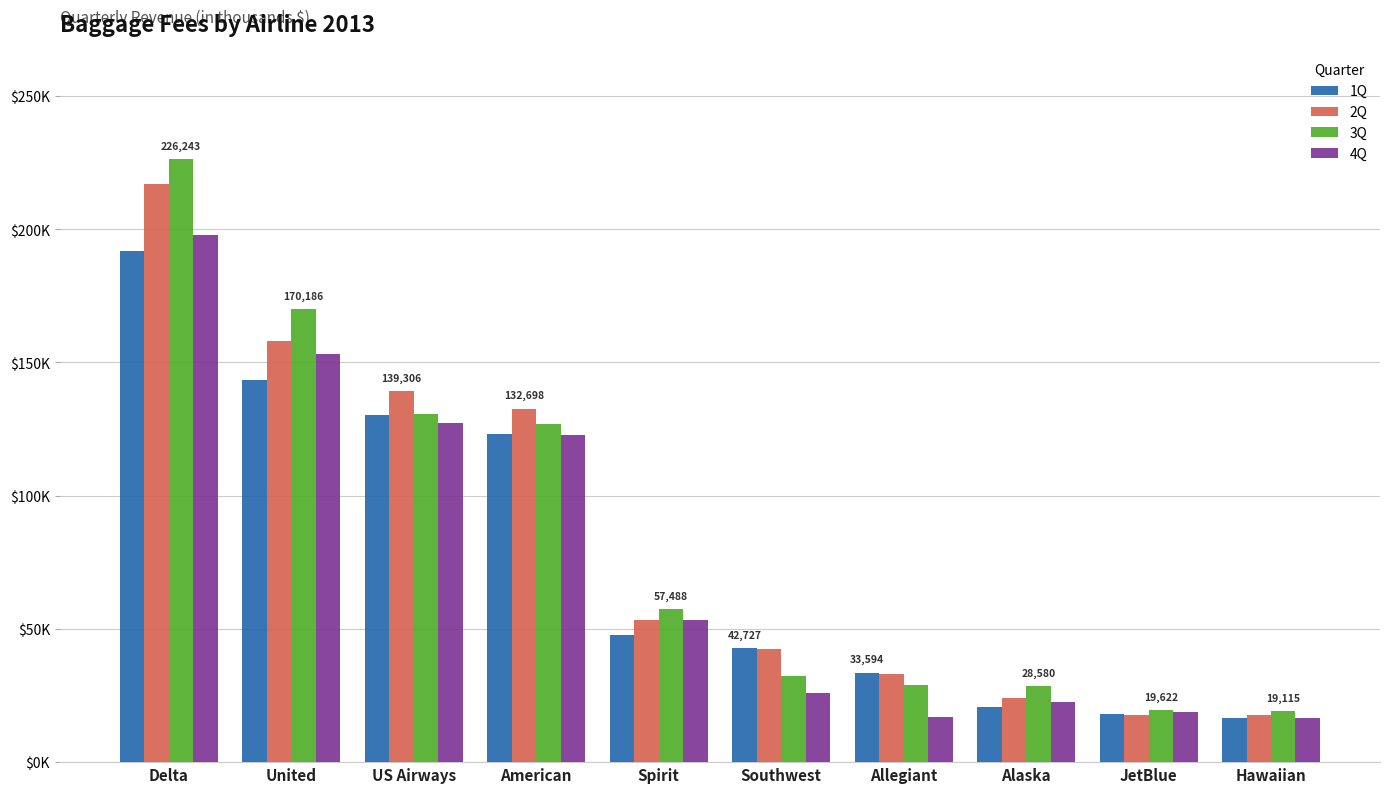

Rank the series at JetBlue from highest to lowest value.

3Q, 4Q, 1Q, 2Q